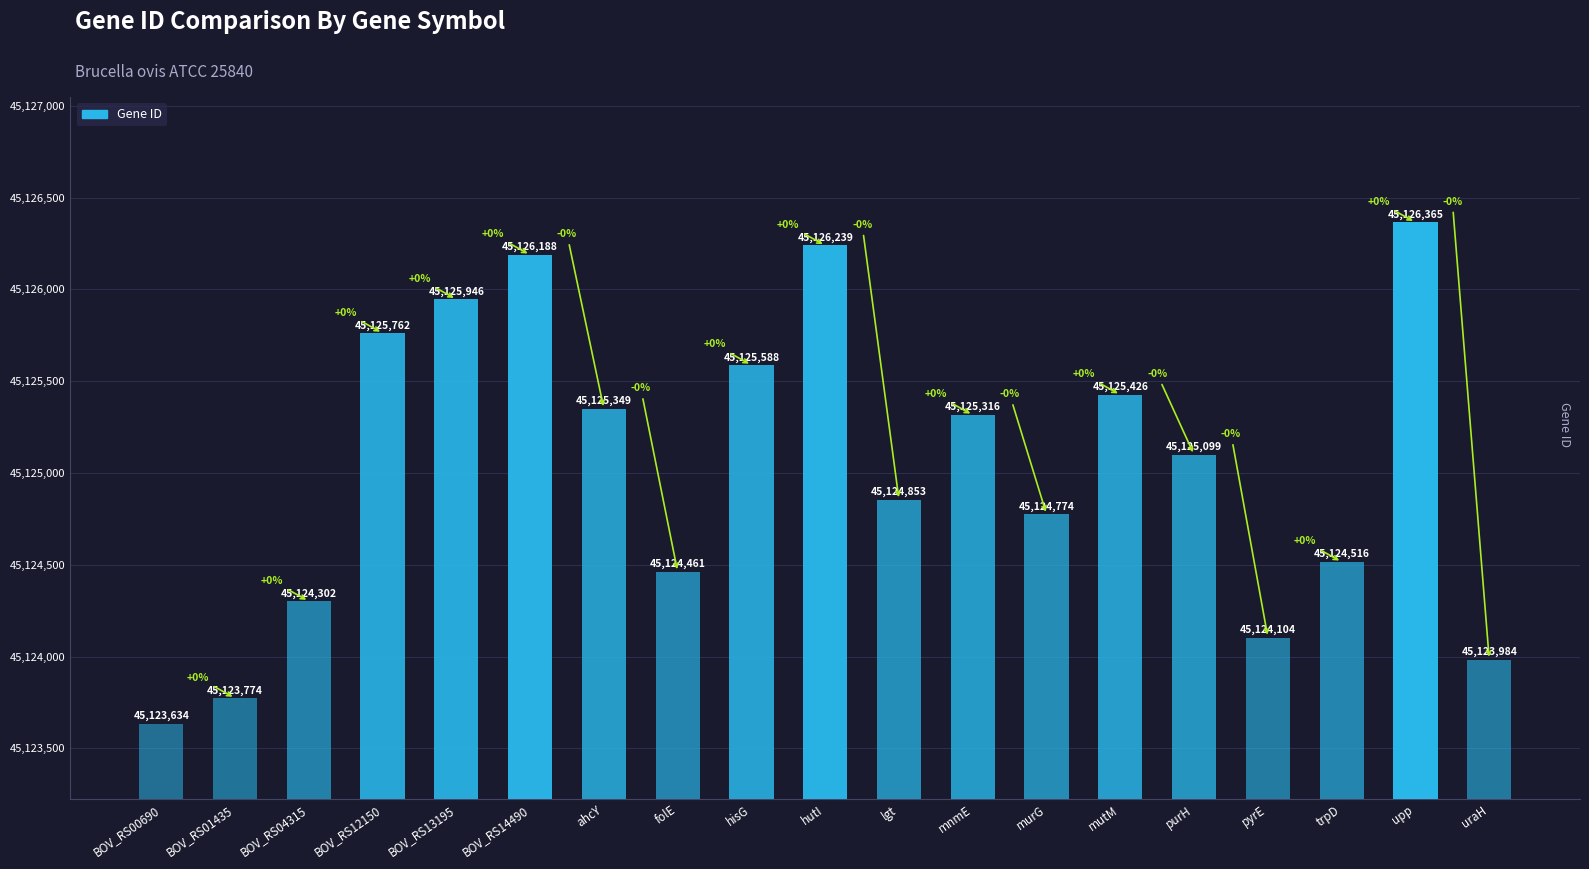

How many series are shown in this chart?

1